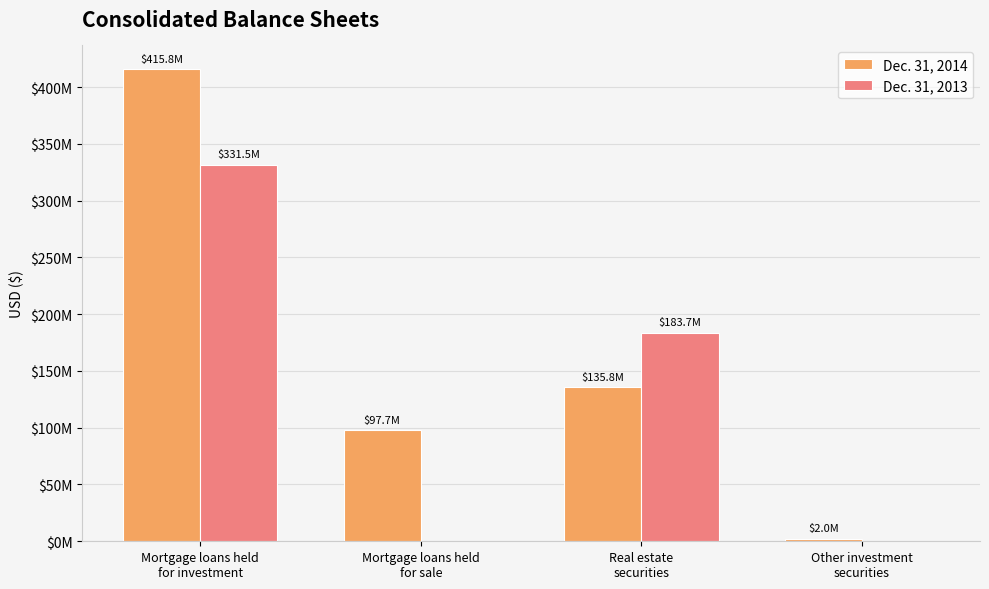

What are all the series names shown in the legend?

Dec. 31, 2014, Dec. 31, 2013